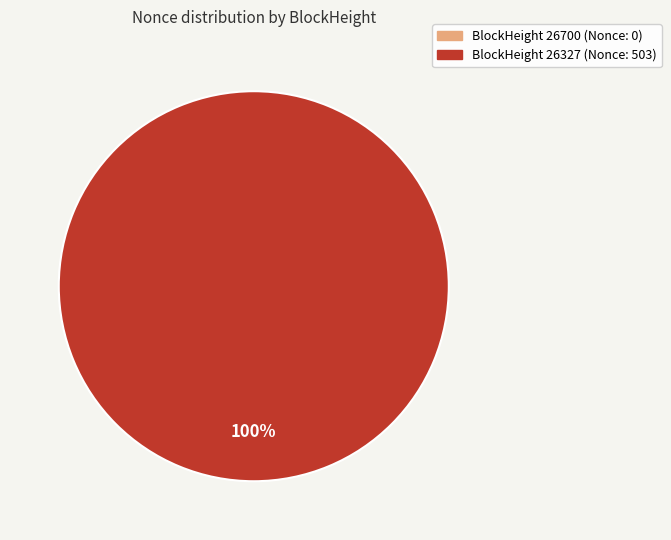

What is the largest slice in the pie chart?

26327